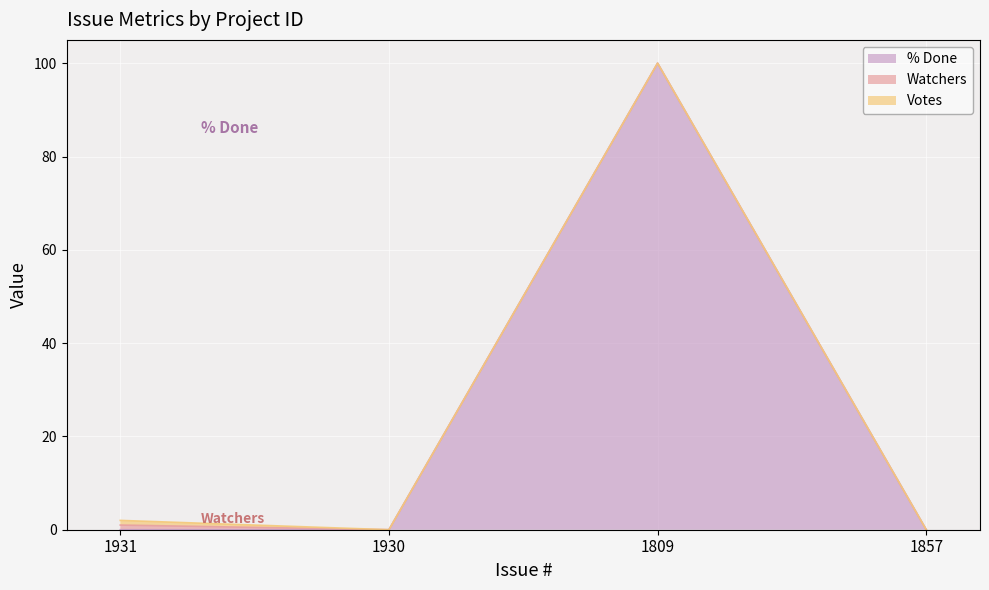

The value of Watchers at 1931 is 1. True or false?

False